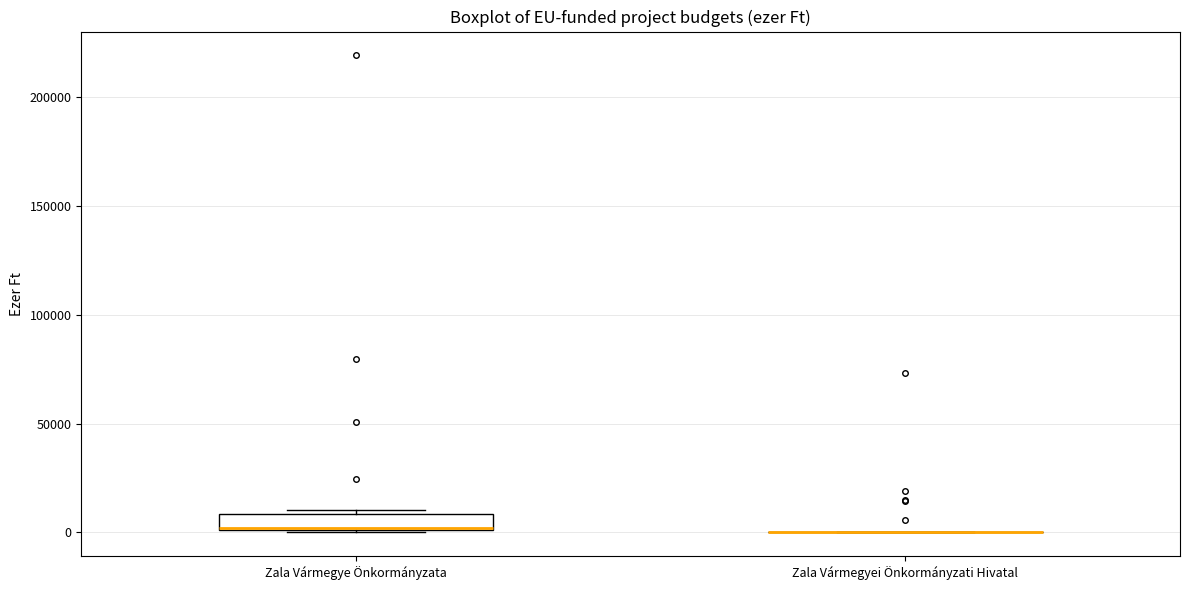

Which box is the tallest, from its lower edge to its upper edge?

Zala Vármegye Önkormányzata